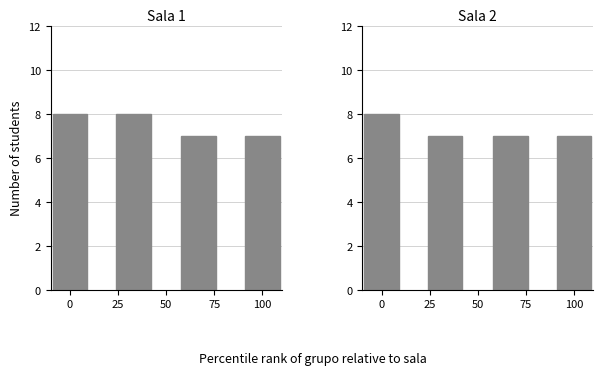

What is the lowest value of the sala 1 series?

7